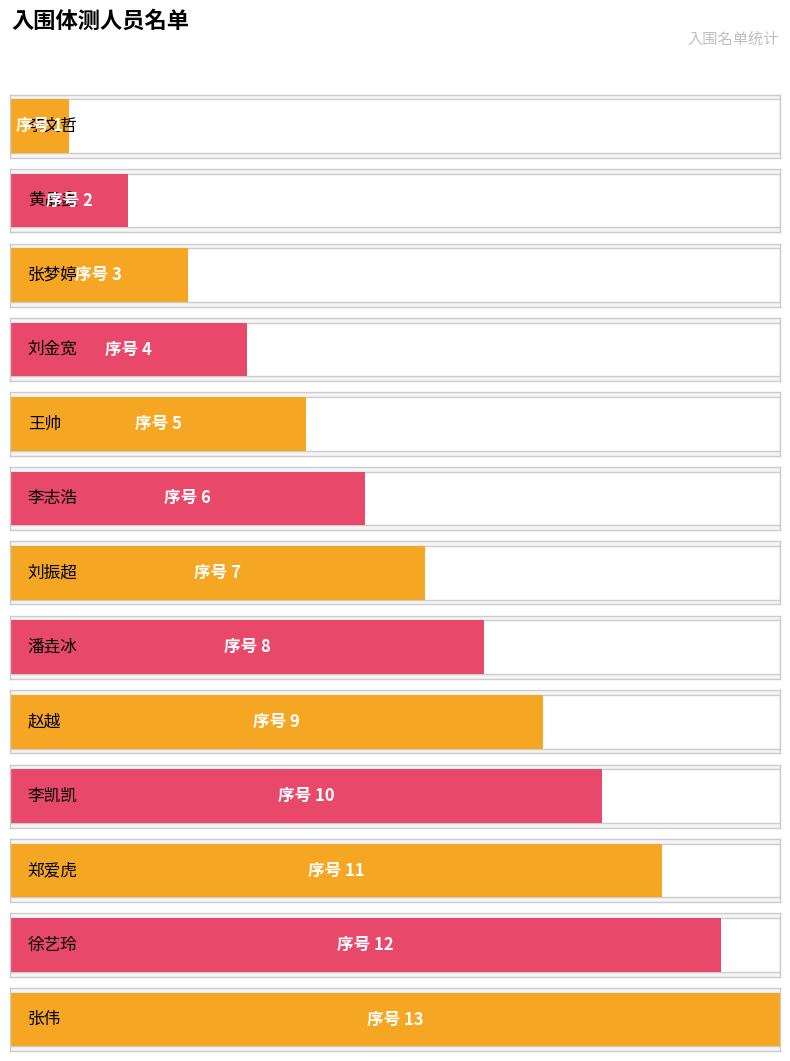

What is the value of the 10th bar from the left?

10